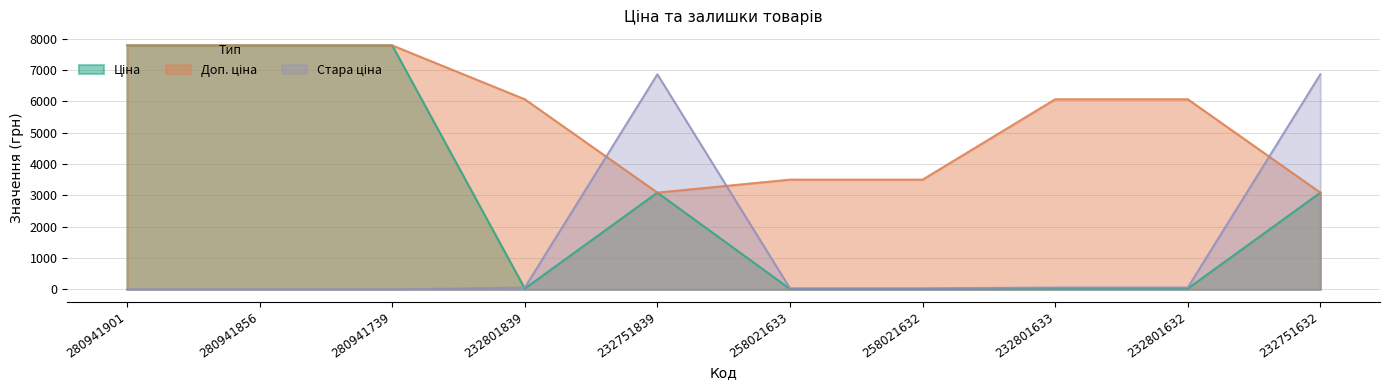

True or false: Стара ціна has more than 2 points higher than both neighbors.

False